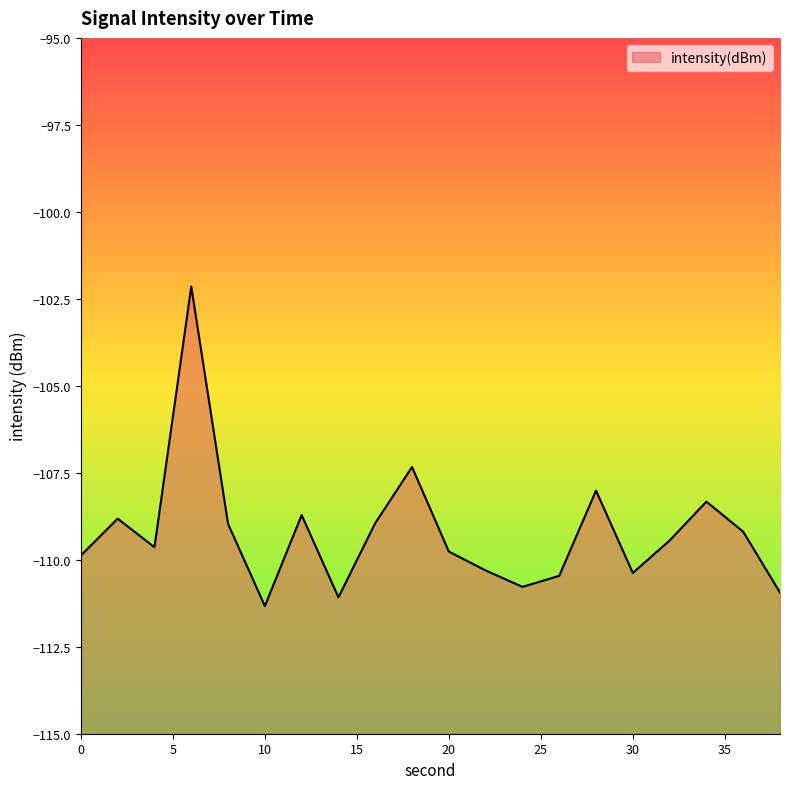

Reading right to left, transcribe all the data shown in this chart.

38=-110.9	36=-109.2	34=-108.3	32=-109.4	30=-110.4	28=-108.0	26=-110.5	24=-110.8	22=-110.3	20=-109.8	18=-107.3	16=-108.9	14=-111.1	12=-108.7	10=-111.3	8=-109.0	6=-102.1	4=-109.6	2=-108.8	0=-109.9